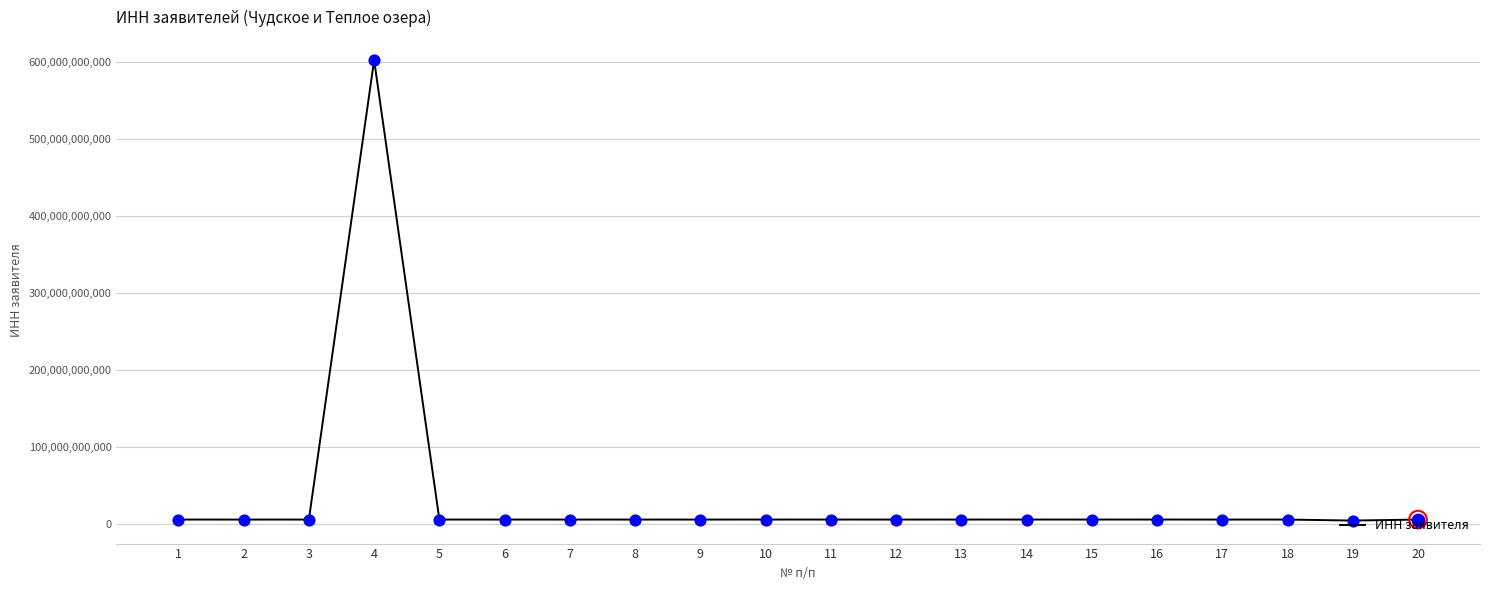

Does the chart have visible grid lines?

Yes